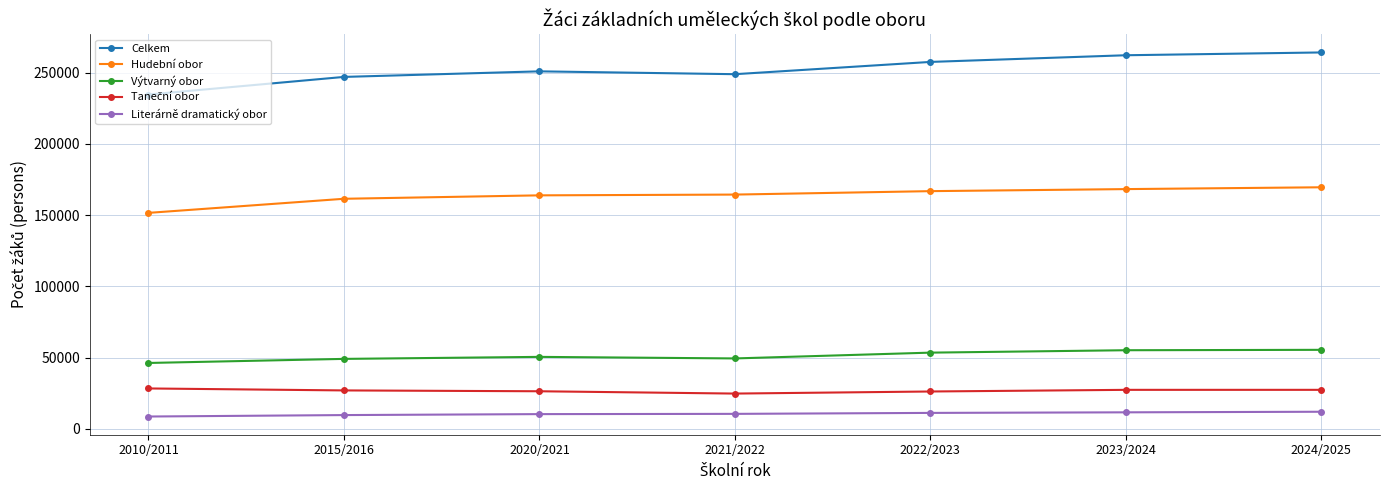

Count the number of data series in this chart.

5